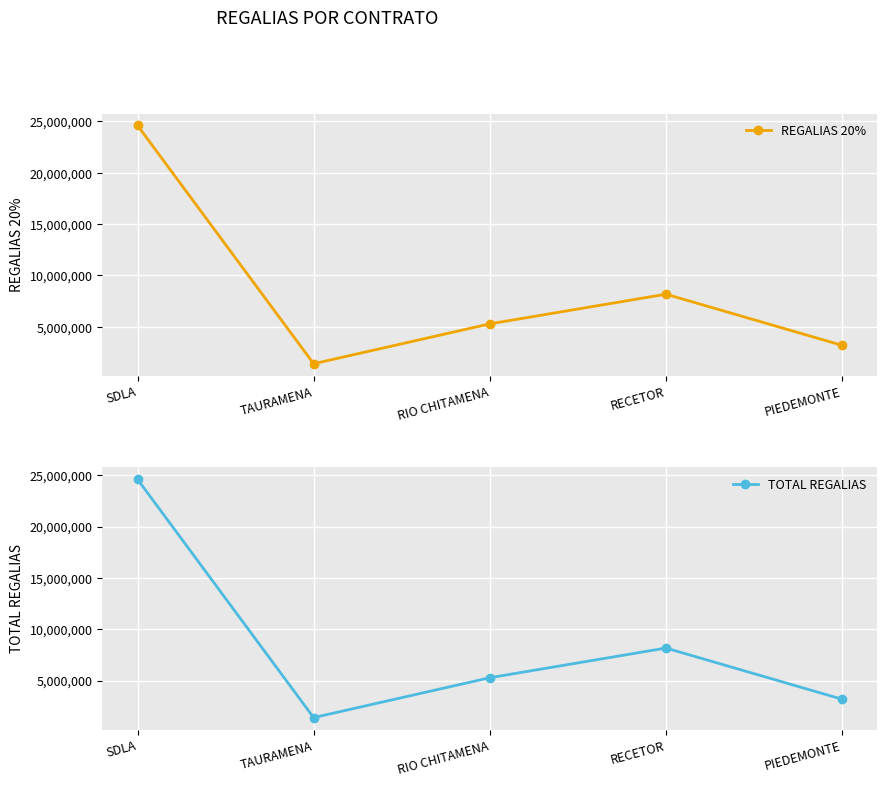

What position from the right is TAURAMENA?

4